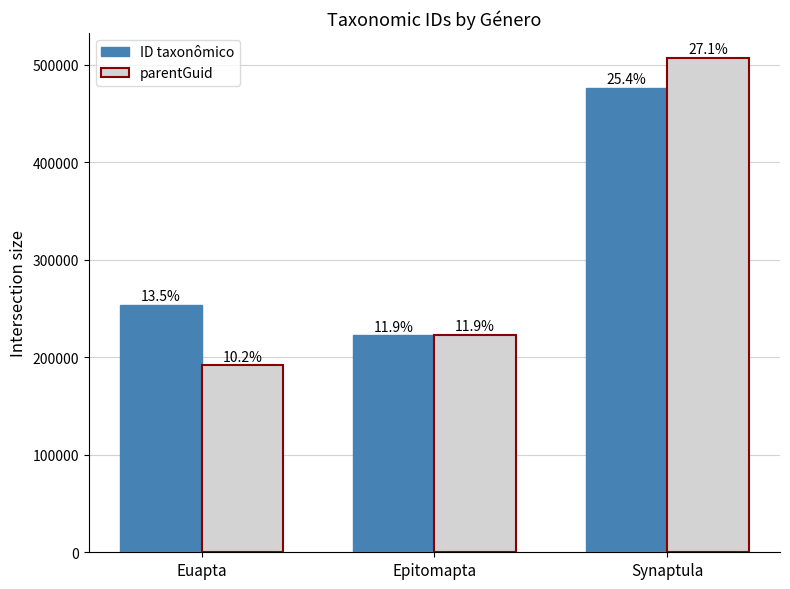

At which label does parentGuid reach its minimum?

Euapta